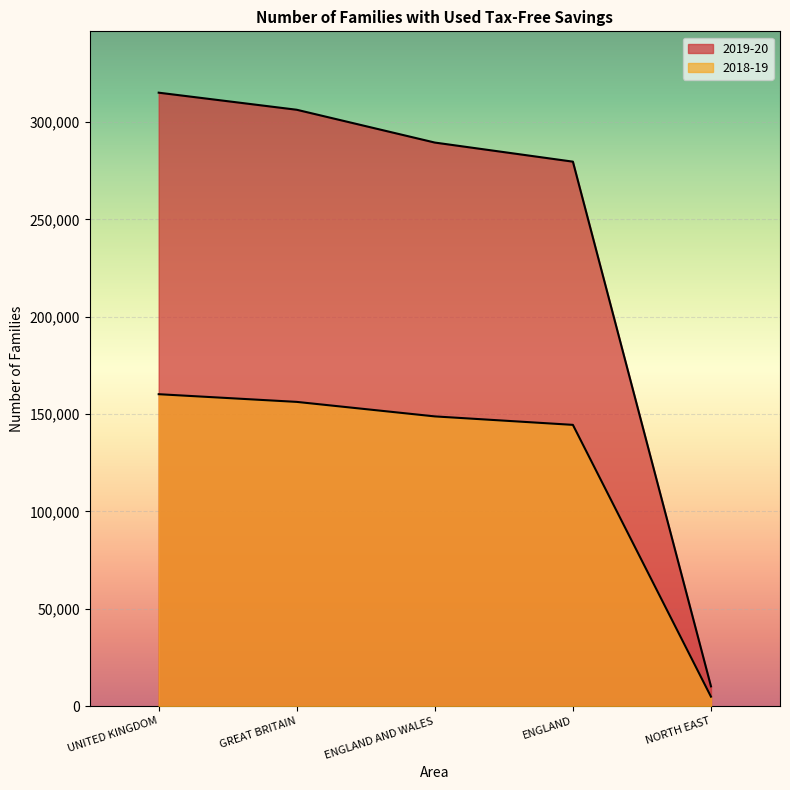

What is the minimum value for 2018-19?

4850